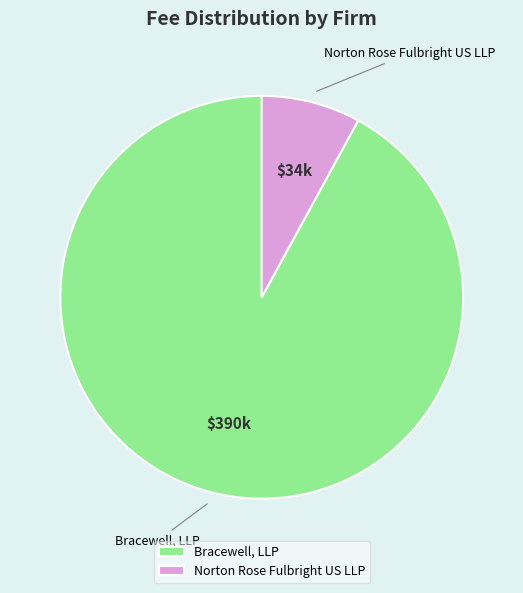

The Norton Rose Fulbright US LLP slice represents 19% of the pie. True or false?

False